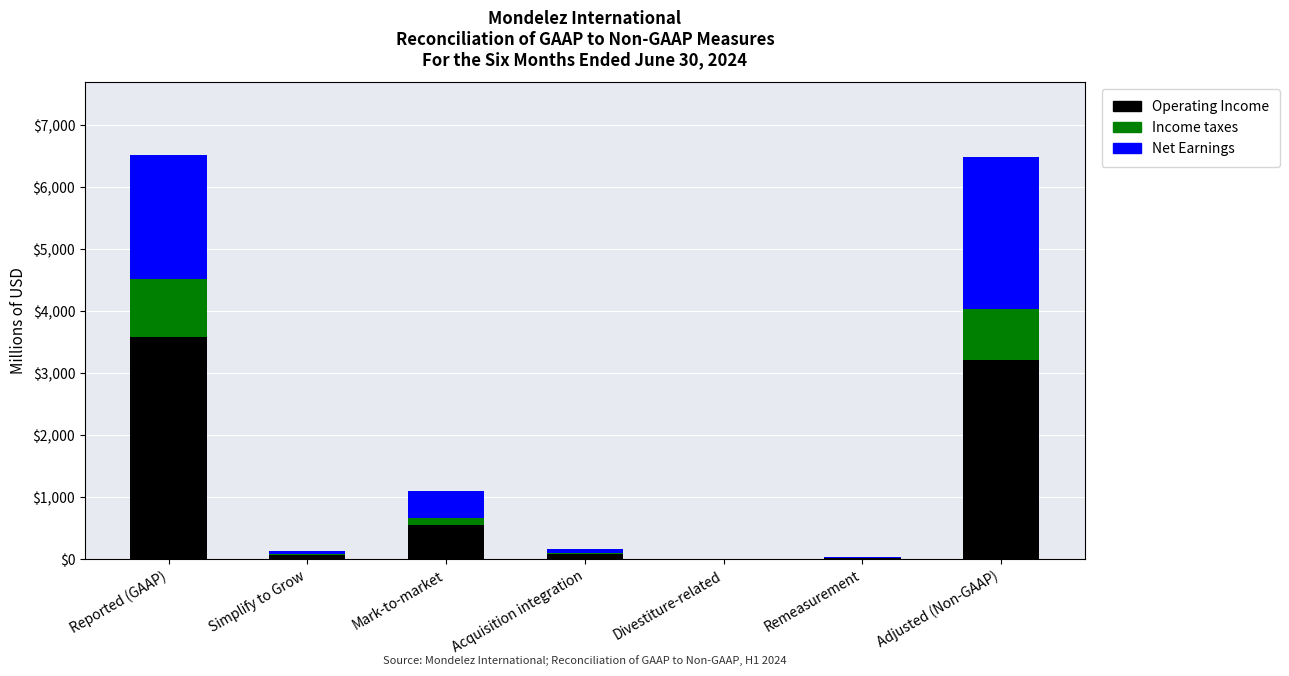

What is the total value across all series at Adjusted (Non-GAAP)?

6482